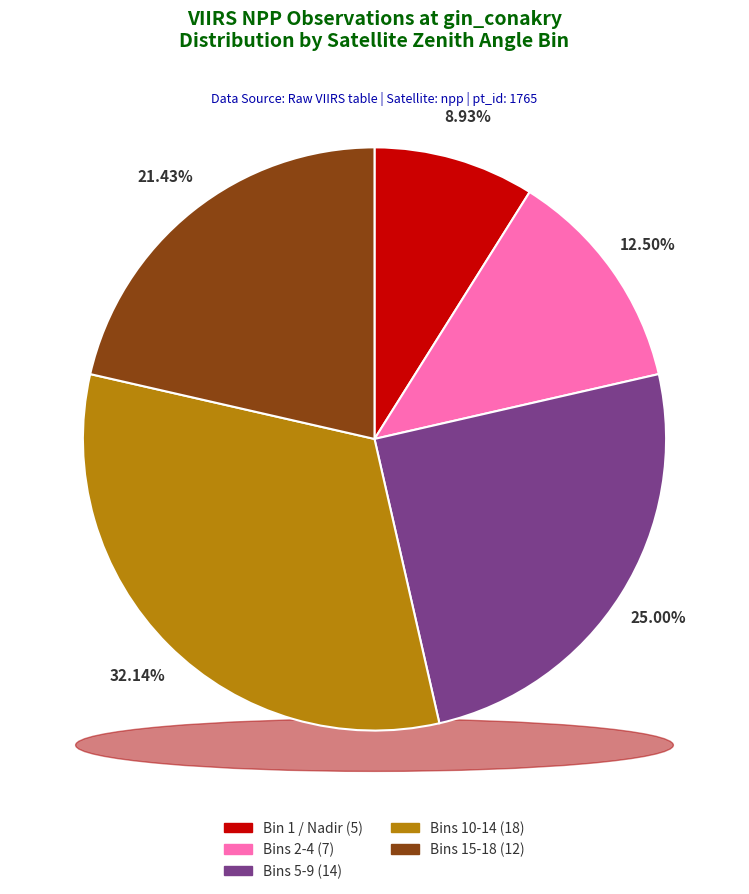

Does satz_bin_n=14 account for over 50% of the chart?

No